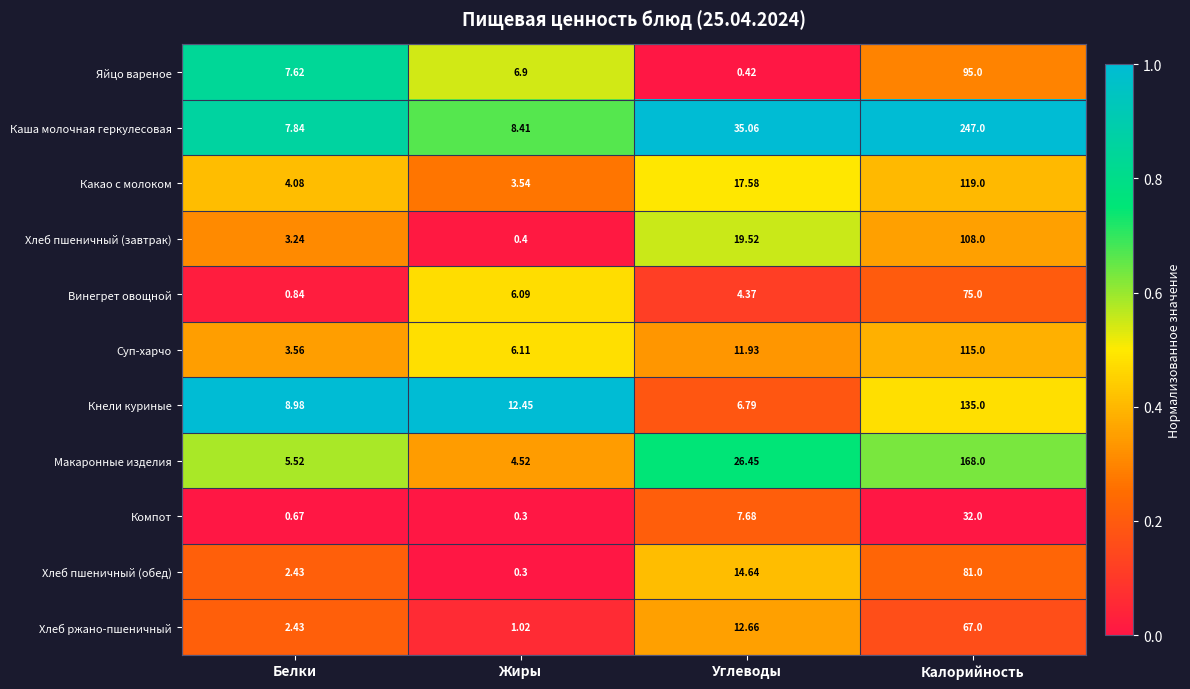

At which label does Хлеб ржано-пшеничный first exceed 12?

Углеводы